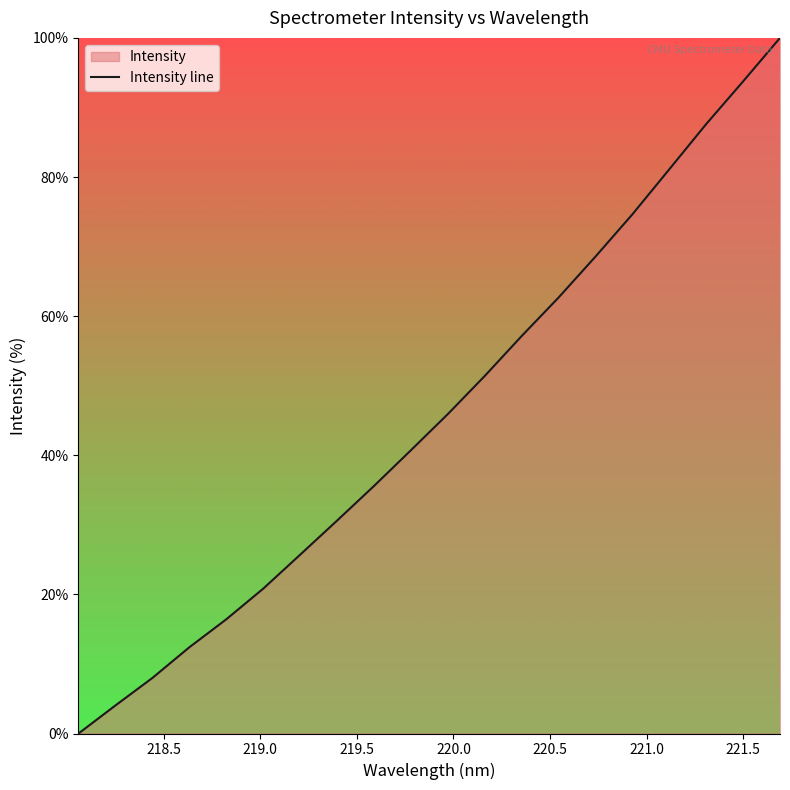

What is the difference between the maximum and minimum values?

100.0